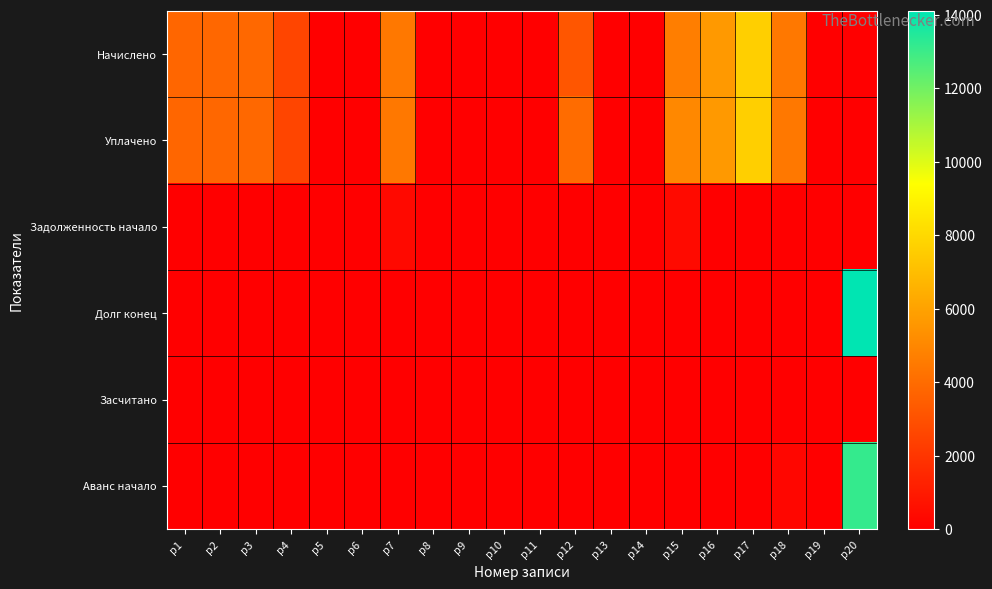

Which category has the lowest value across all series?

р5